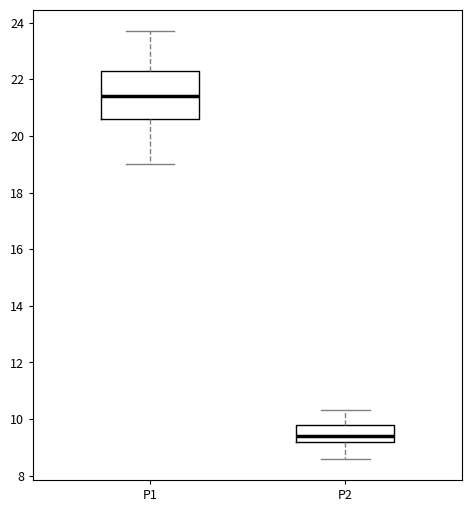

Which box has the highest median line?

P1